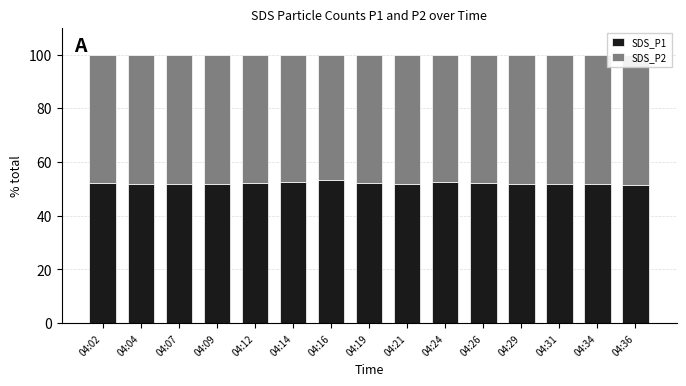

What is the value of the SDS_P1 bar at the 6th from the left?

52.4